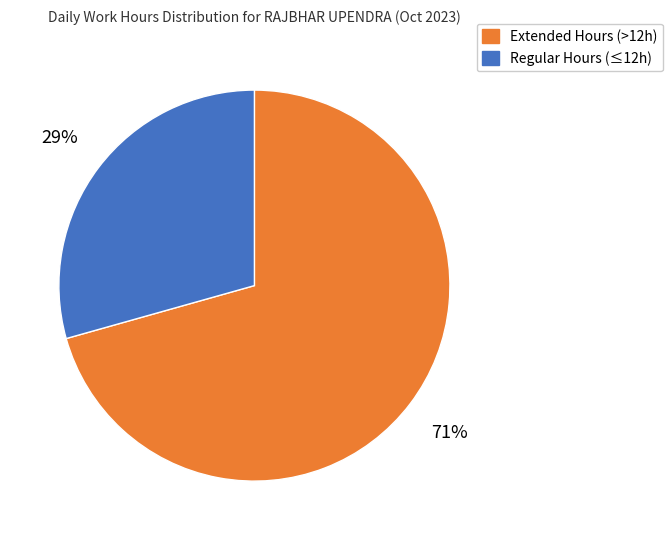

Do Regular Hours (≤12h) and Extended Hours (>12h) together represent more than half of the pie?

Yes